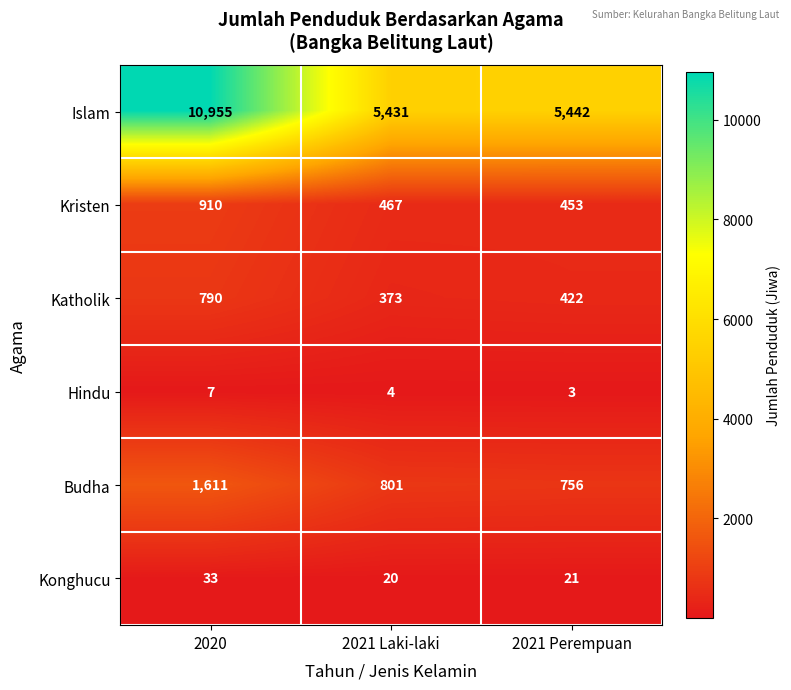

What is the approximate value of Islam at 2021 Perempuan, to the nearest 50?

5450